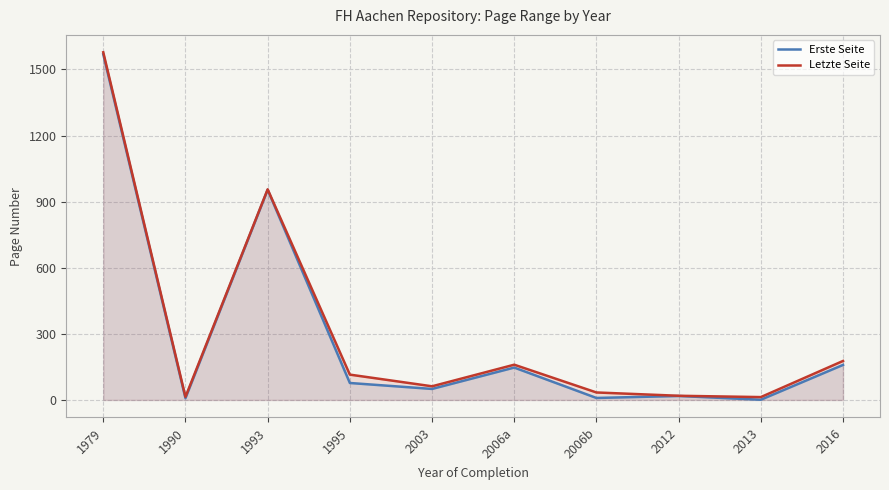

Is it true that Erste Seite equals 8 at 1990?

True